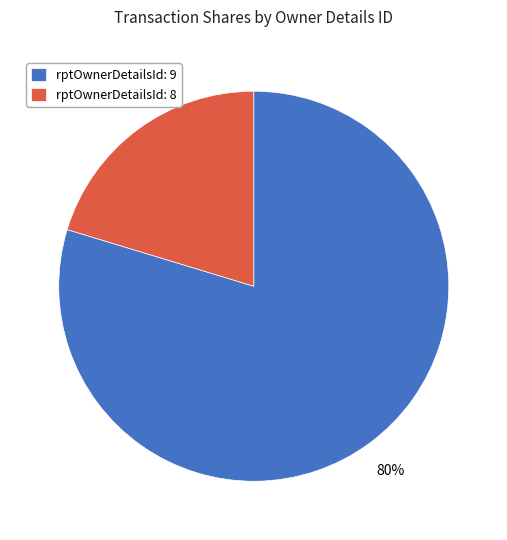

Which category has the smallest portion of the pie?

rptOwnerDetailsId: 8